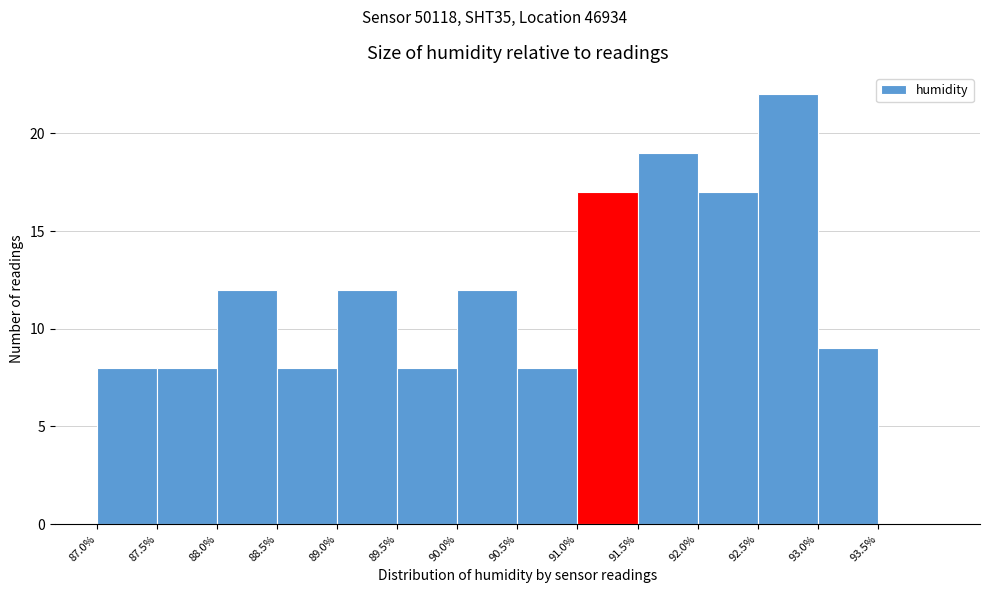

Reading left to right, transcribe this chart: for each bar, give the range it covers on the x-axis and its height. The values are not printed on the chart, so give them approximately, as read against the axis.

87.0 to 87.5: 8
87.5 to 88.0: 8
88.0 to 88.5: 12
88.5 to 89.0: 8
89.0 to 89.5: 12
89.5 to 90.0: 8
90.0 to 90.5: 12
90.5 to 91.0: 8
91.0 to 91.5: 17
91.5 to 92.0: 19
92.0 to 92.5: 17
92.5 to 93.0: 22
93.0 to 93.5: 9
93.5 to 94.0: 0